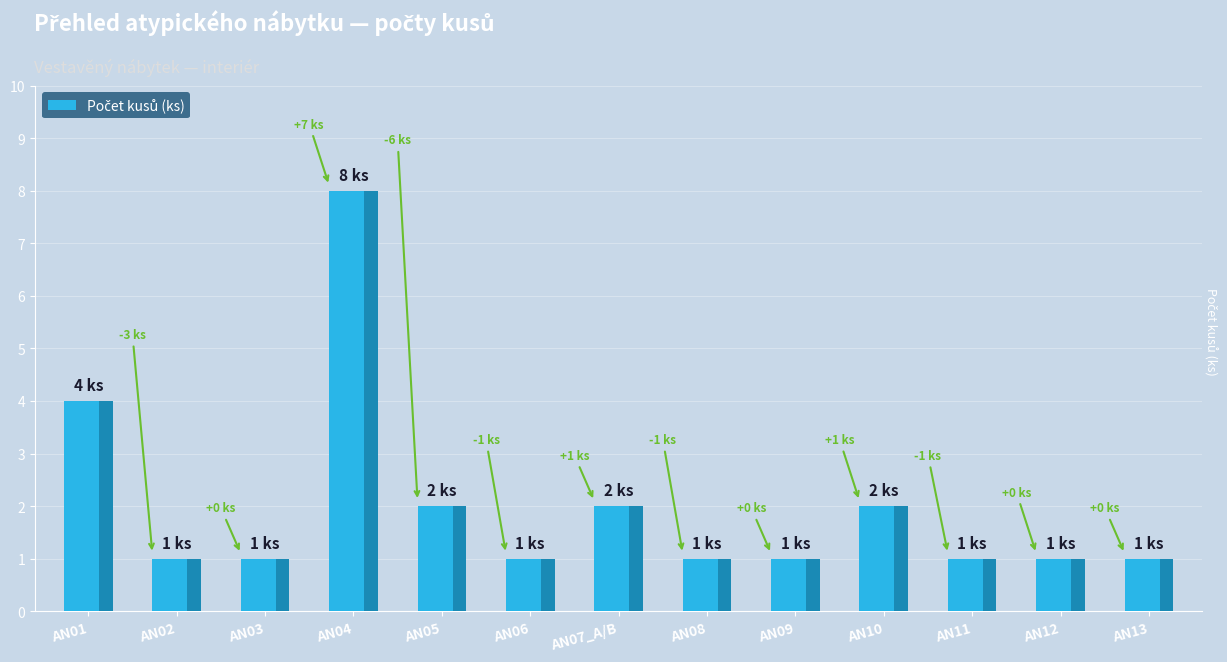

What is the value of the 7th bar from the left?

2